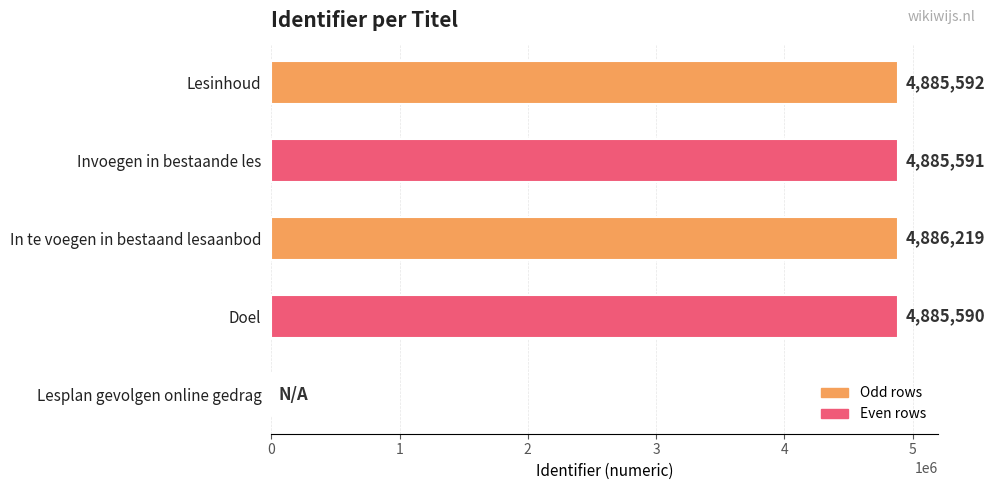

What is the sum of the values at In te voegen in bestaand lesaanbod and Lesinhoud?

9771811